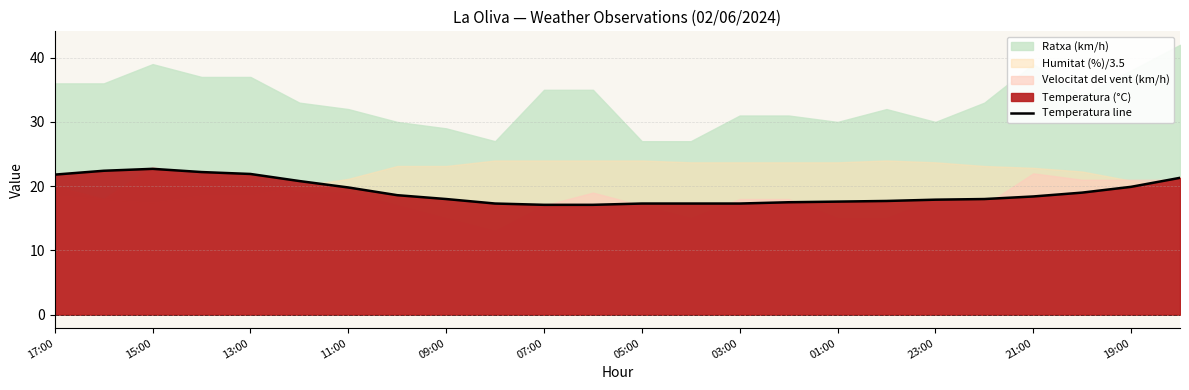

What is the sum of all values?

458.9